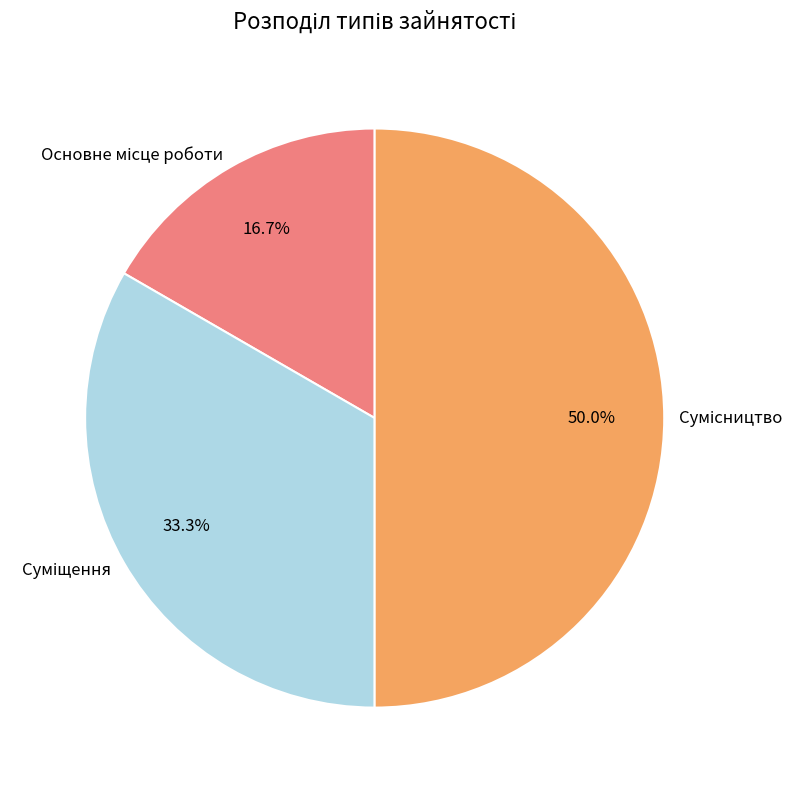

What is the change in value from Основне місце роботи to Сумісництво?

+2